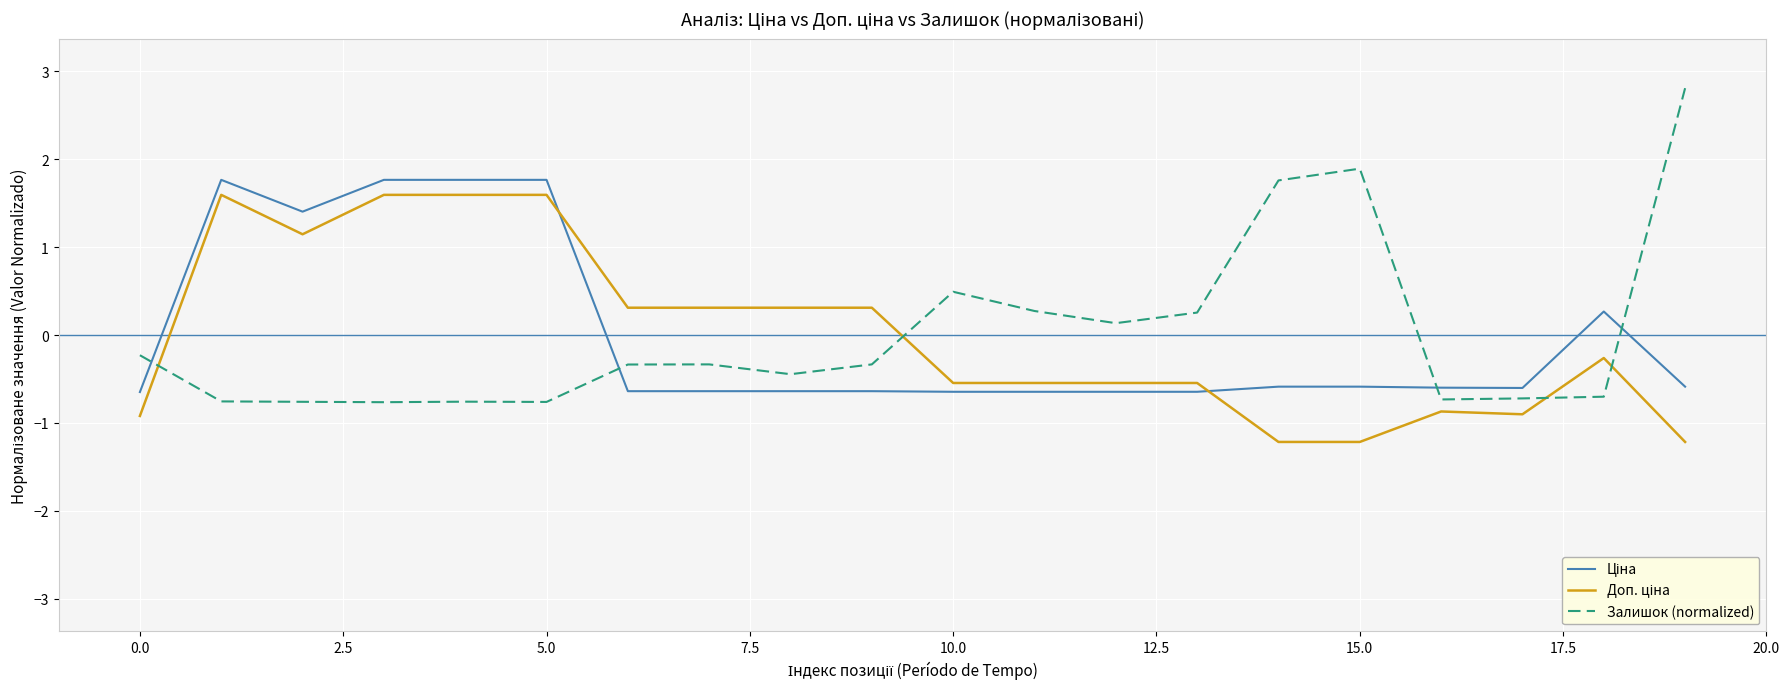

What is the lowest value of the Залишок (normalized) series?

-0.8